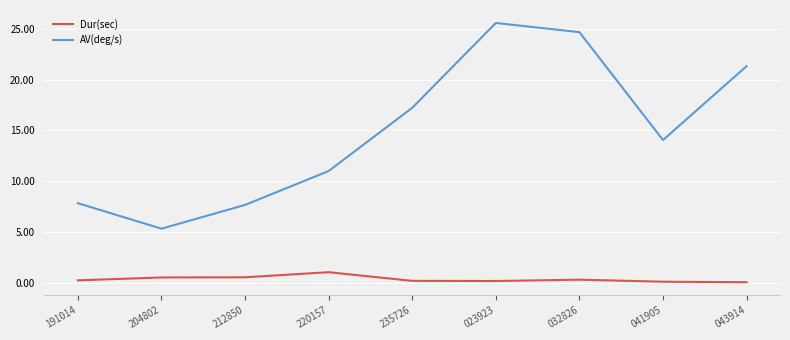

What is the average value of the Dur(sec) series?

0.4